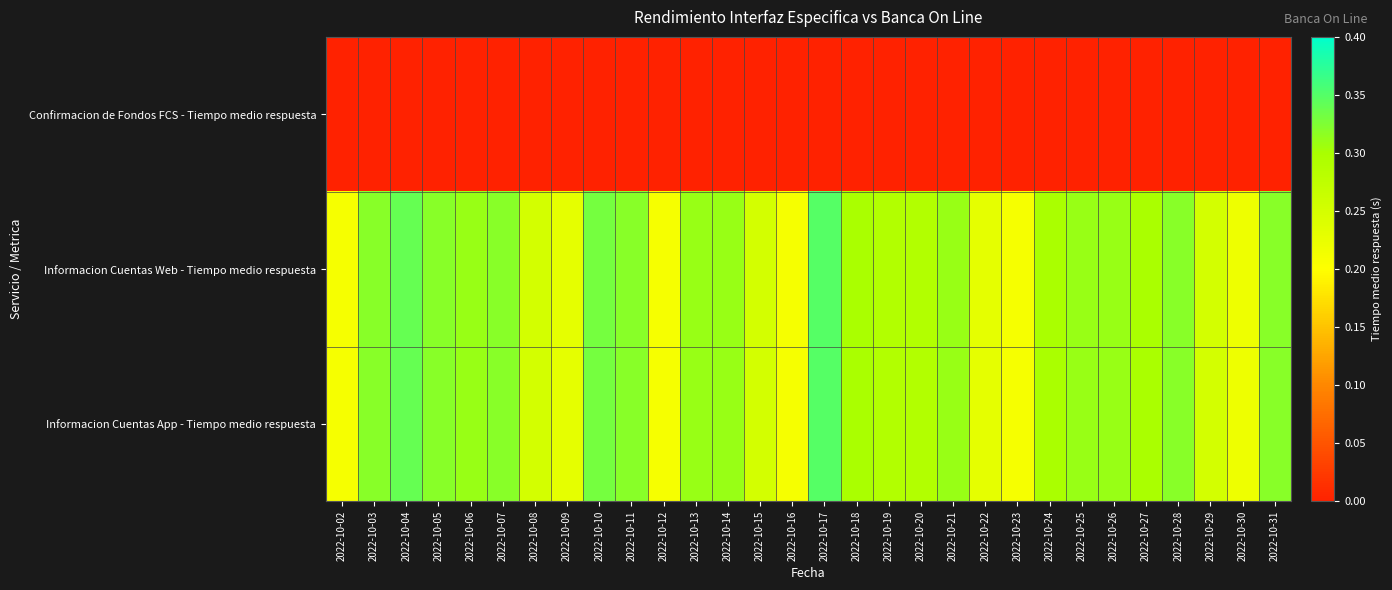

What is the difference between the highest and lowest values at 2022-10-10?

0.3